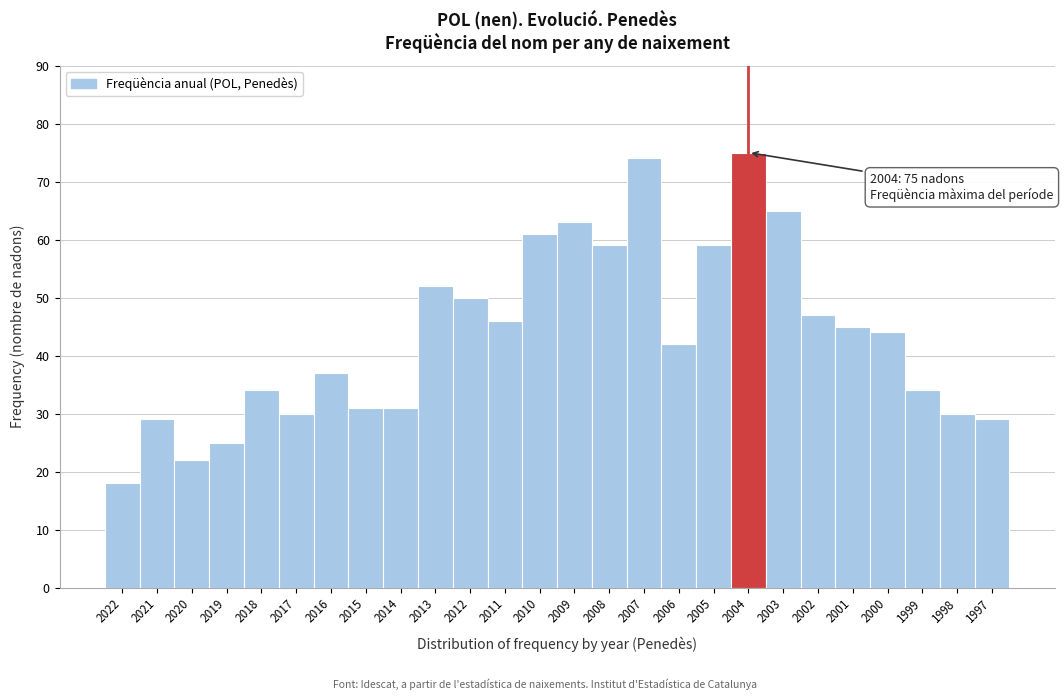

Reading left to right, extract all data points from this chart.

18	29	22	25	34	30	37	31	31	52	50	46	61	63	59	74	42	59	75	65	47	45	44	34	30	29